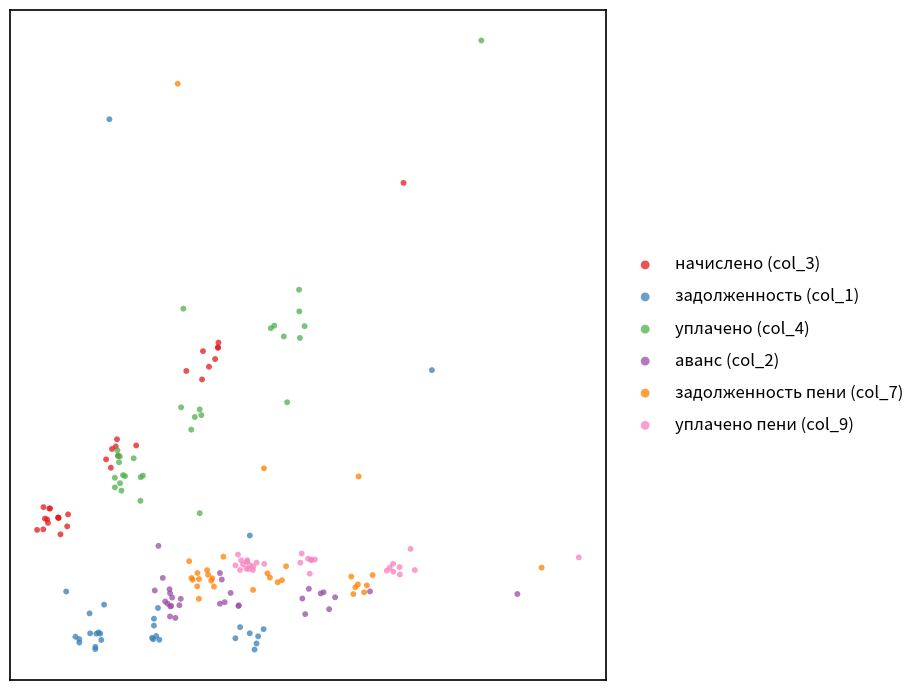

Which series has the widest spread of Y values?

задолженность (col_1)